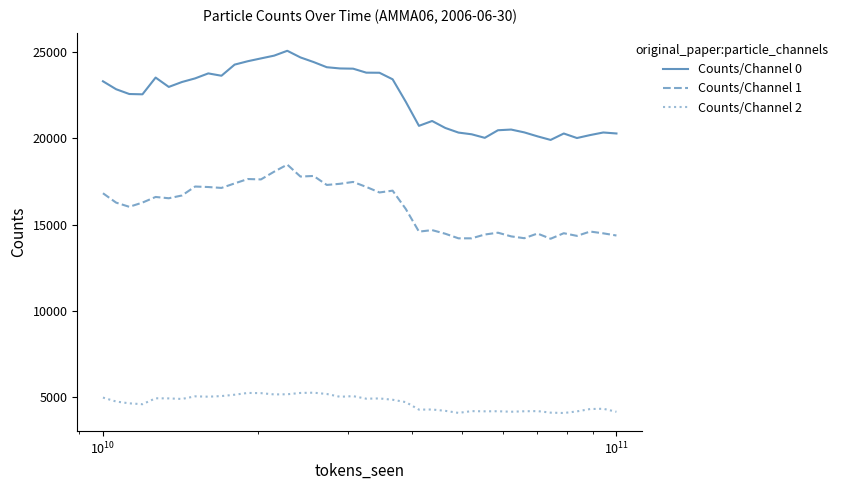

True or false: Counts/Channel 2 and Counts/Channel 1 cross at least once.

False